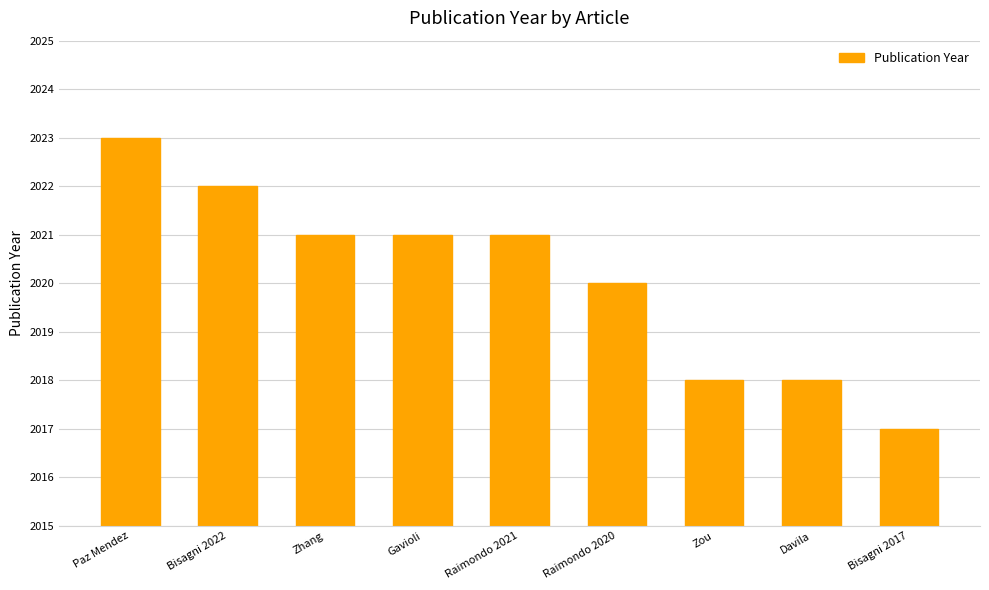

Which label corresponds to the smallest value in the chart?

Bisagni 2017